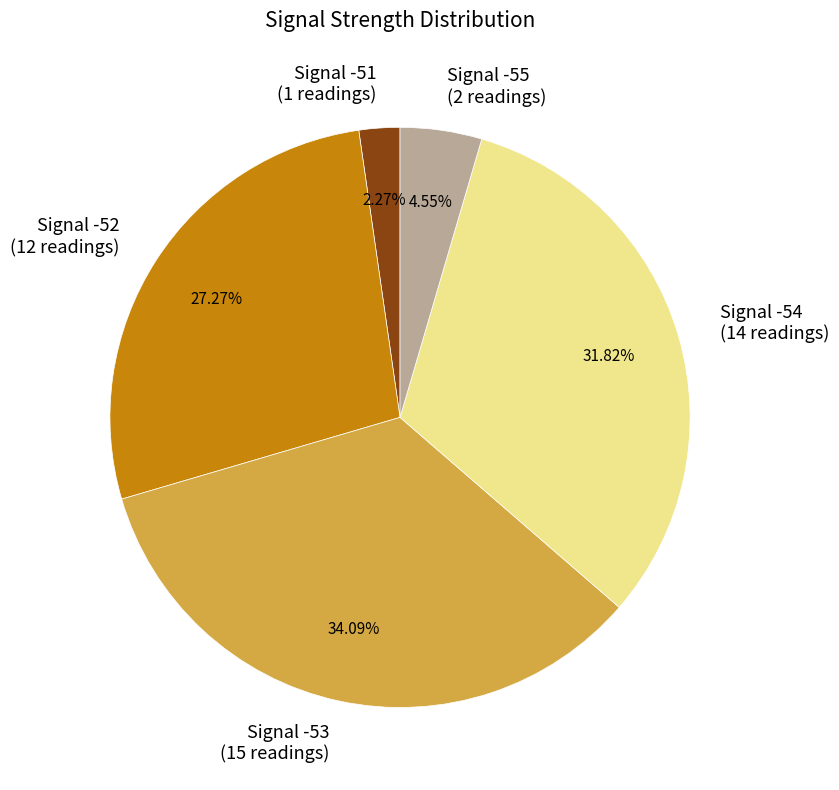

Is Signal -55 (2 readings) the majority of the pie?

No